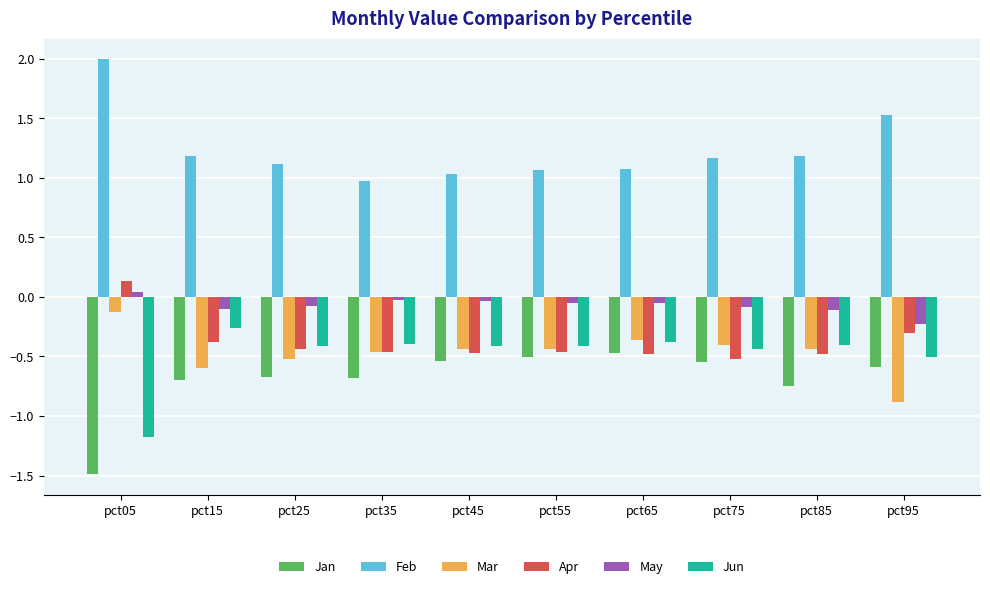

What is the sum of all Apr values?

-3.9